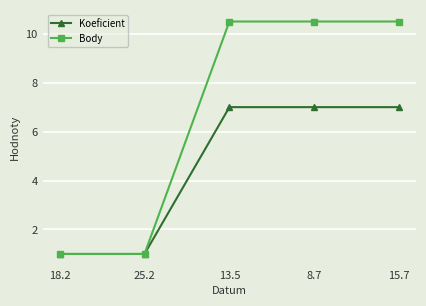

True or false: Koeficient has more than 2 points higher than both neighbors.

False